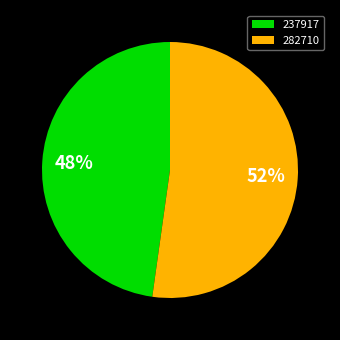

Is there a majority slice in this chart?

Yes